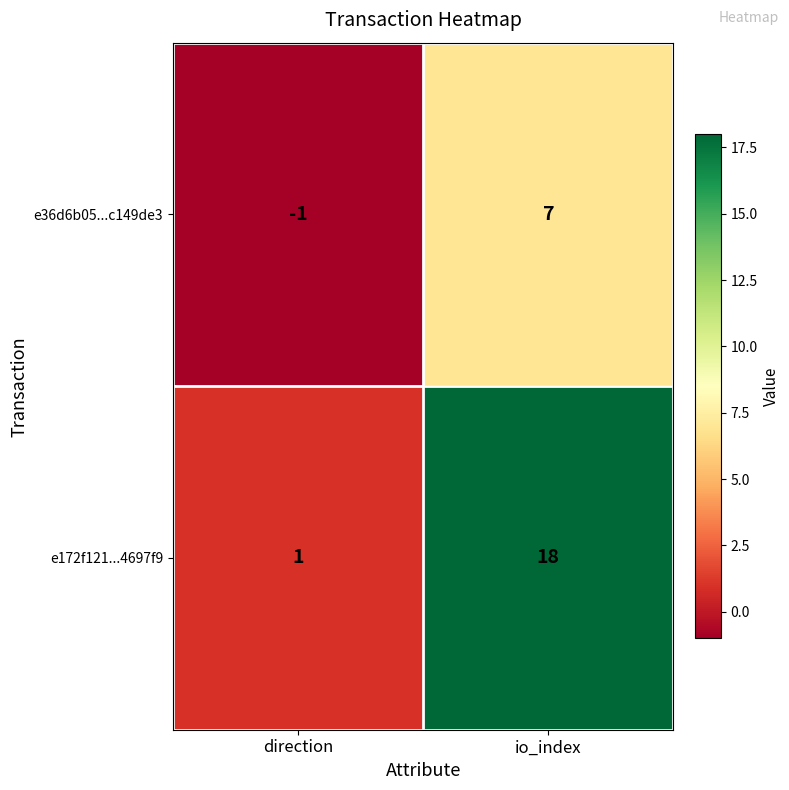

Which category has the highest value across all series?

io_index